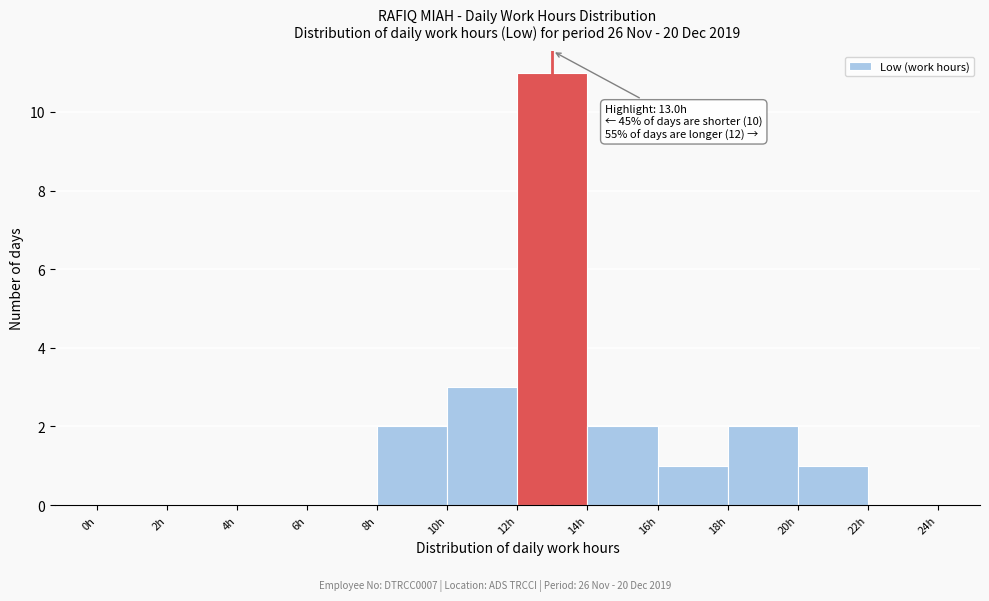

Which range on the x-axis has the tallest bar?

12 to 14